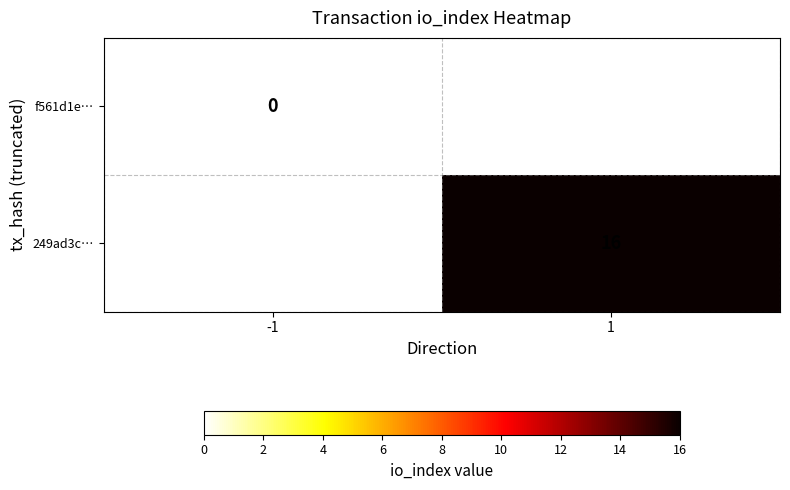

The 249ad3c… series shows 29 at 1. True or false?

False